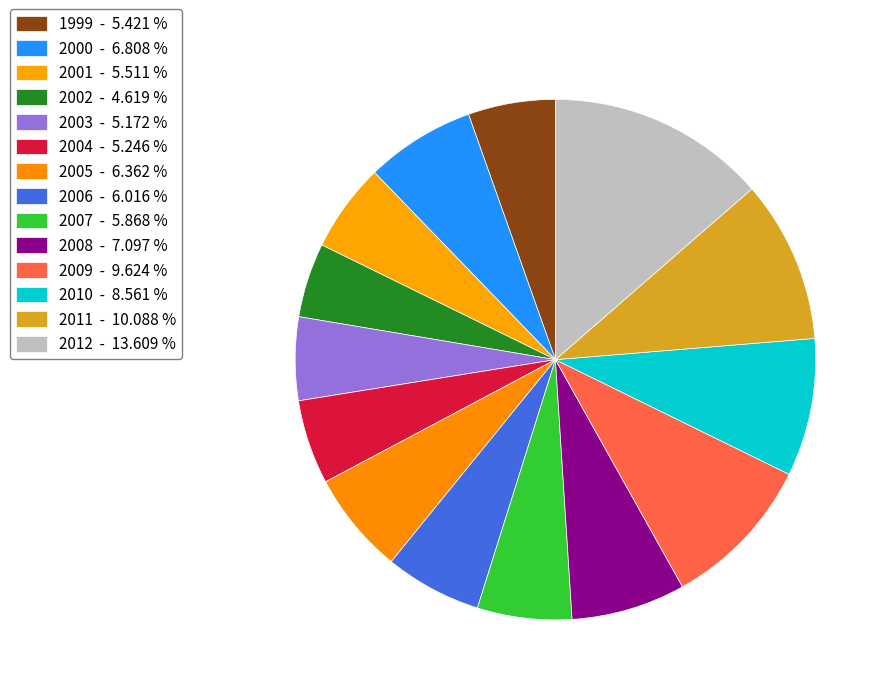

To the nearest percent, what is the combined percentage of 2011 and 2000?

17%